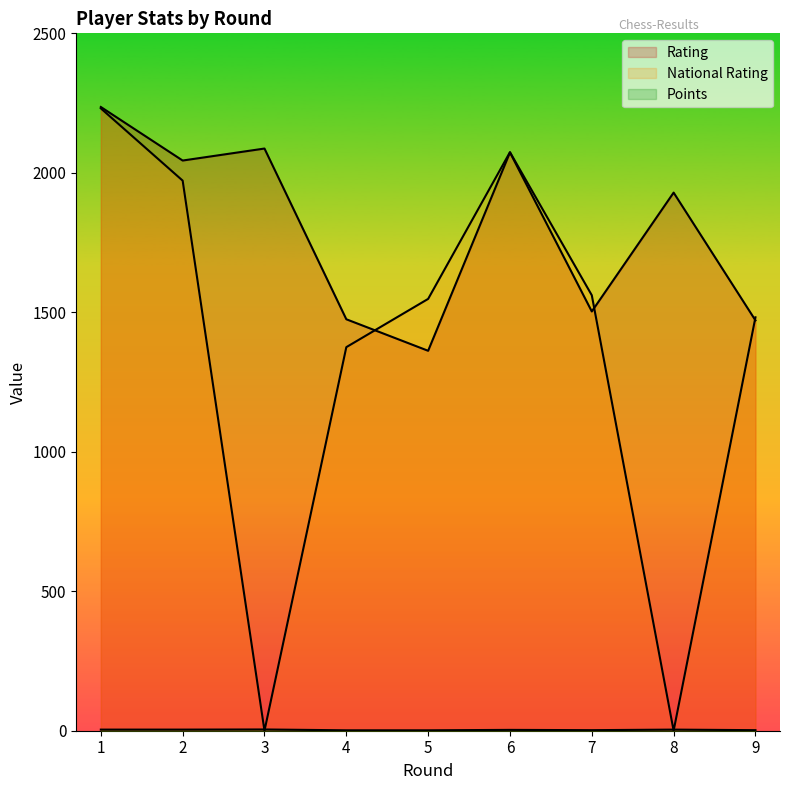

What is the maximum value shown in the chart?

2236.0